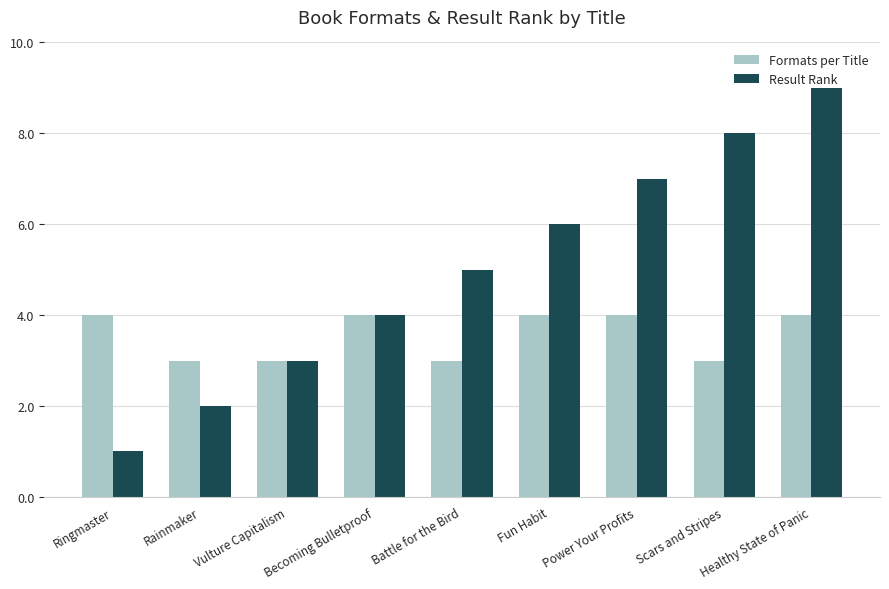

How many bars are there in total?

18